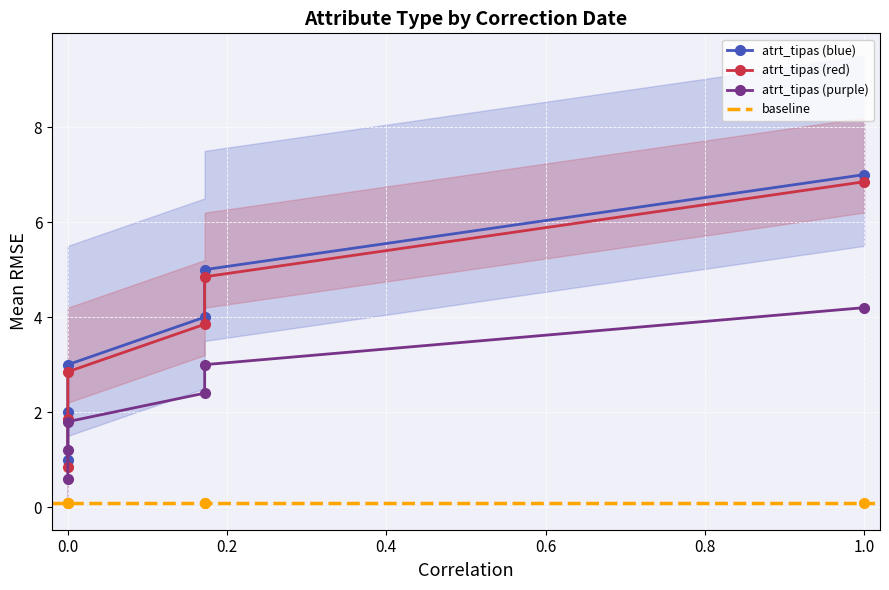

What is the difference between the second highest and minimum values?

4